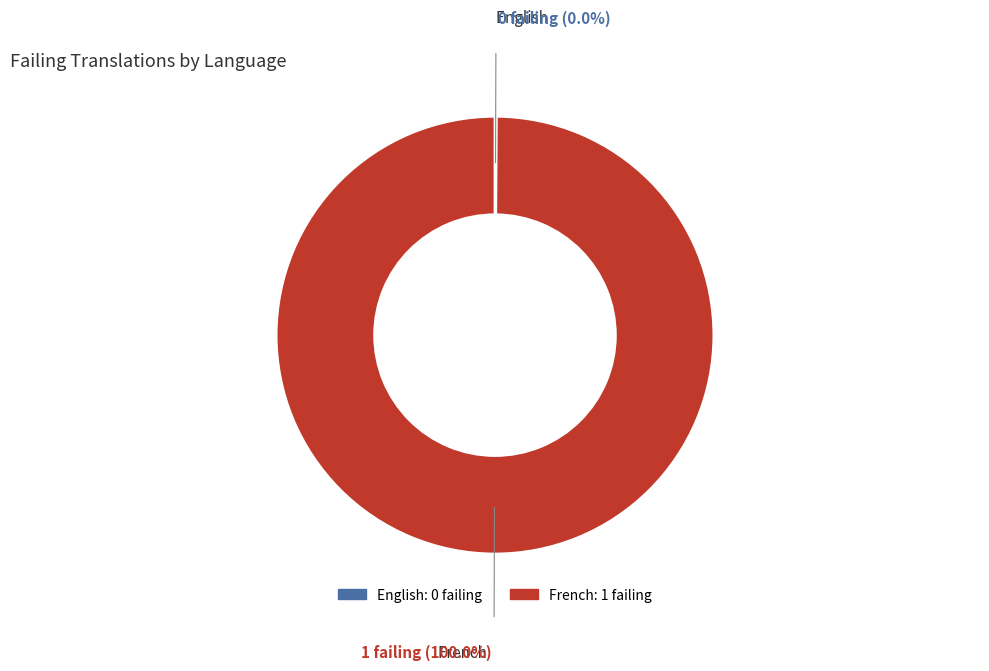

Is there a majority slice in this chart?

Yes